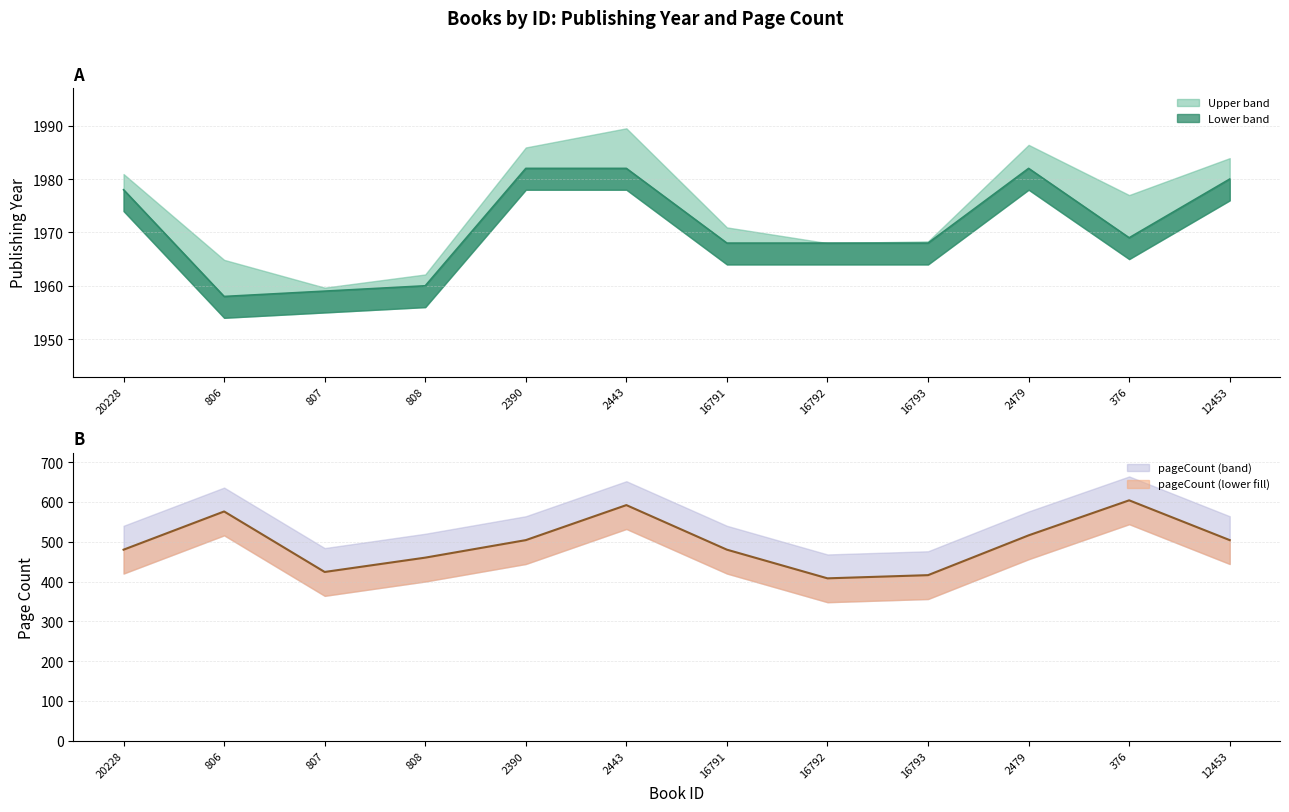

How many categories are shown in the chart?

12